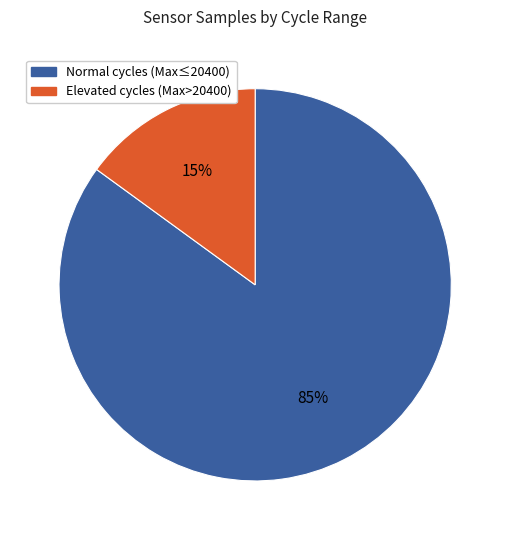

To the nearest percent, what is the difference between the largest and smallest slice percentages?

70%